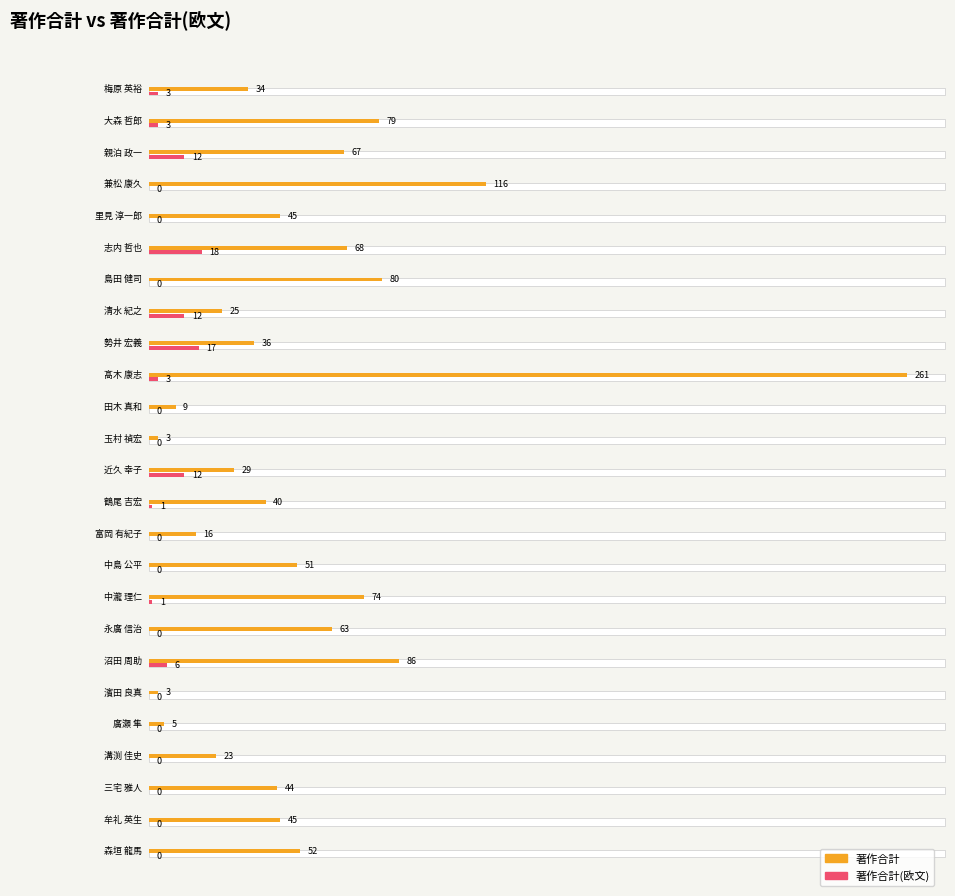

Reading right to left, list all the values displayed in this chart.

著作合計: 森垣 龍馬=52	牟礼 英生=45	三宅 雅人=44	溝渕 佳史=23	廣瀬 隼=5	濱田 良真=3	沼田 周助=86	永廣 信治=63	中瀧 理仁=74	中島 公平=51	富岡 有紀子=16	鶴尾 吉宏=40	近久 幸子=29	玉村 禎宏=3	田木 真和=9	髙木 康志=261	勢井 宏義=36	清水 紀之=25	島田 健司=80	志内 哲也=68	里見 淳一郎=45	兼松 康久=116	親泊 政一=67	大森 哲郎=79	梅原 英裕=34
著作合計(欧文): 森垣 龍馬=0	牟礼 英生=0	三宅 雅人=0	溝渕 佳史=0	廣瀬 隼=0	濱田 良真=0	沼田 周助=6	永廣 信治=0	中瀧 理仁=1	中島 公平=0	富岡 有紀子=0	鶴尾 吉宏=1	近久 幸子=12	玉村 禎宏=0	田木 真和=0	髙木 康志=3	勢井 宏義=17	清水 紀之=12	島田 健司=0	志内 哲也=18	里見 淳一郎=0	兼松 康久=0	親泊 政一=12	大森 哲郎=3	梅原 英裕=3